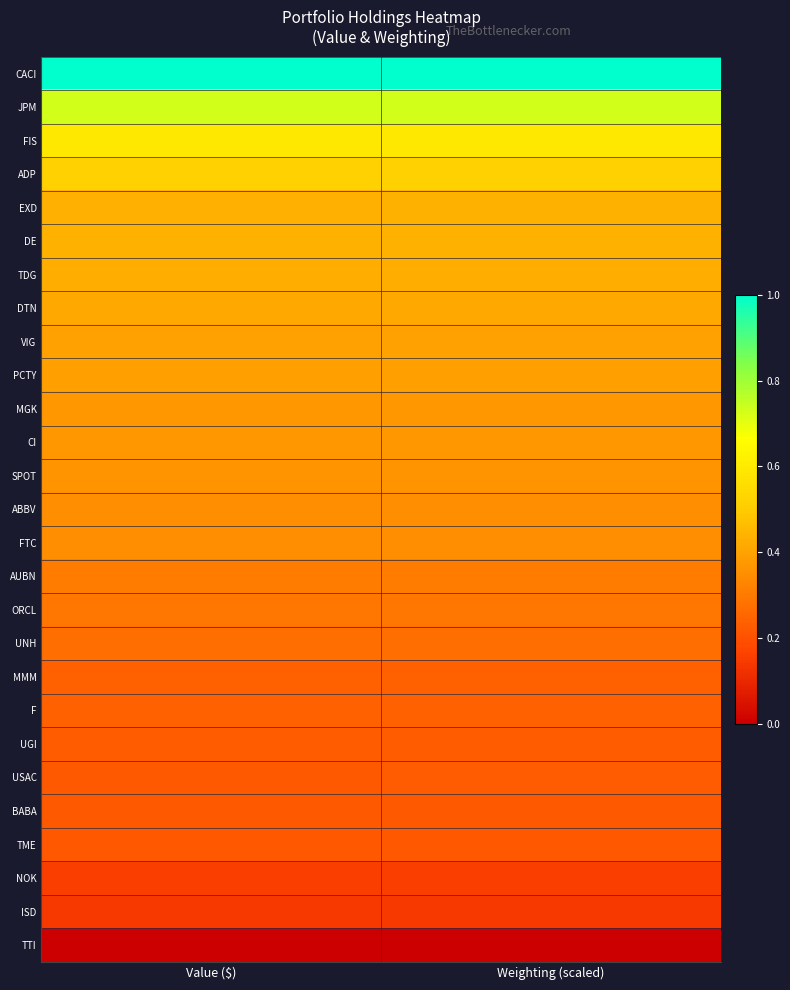

Rank the series at Weighting (scaled) from highest to lowest value.

CACI, JPM, FIS, ADP, EXD, DE, TDG, DTN, VIG, PCTY, MGK, CI, SPOT, ABBV, FTC, AUBN, ORCL, UNH, MMM, F, UGI, USAC, BABA, TME, NOK, ISD, TTI